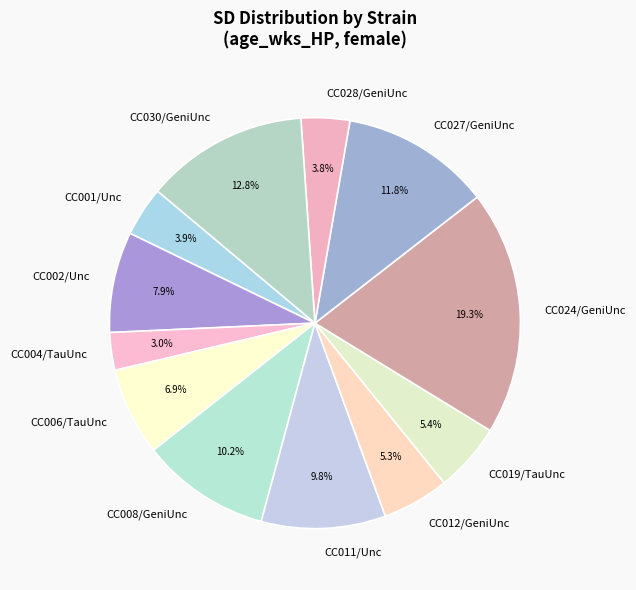

To the nearest percent, what is the combined percentage of CC004/TauUnc and CC011/Unc?

13%